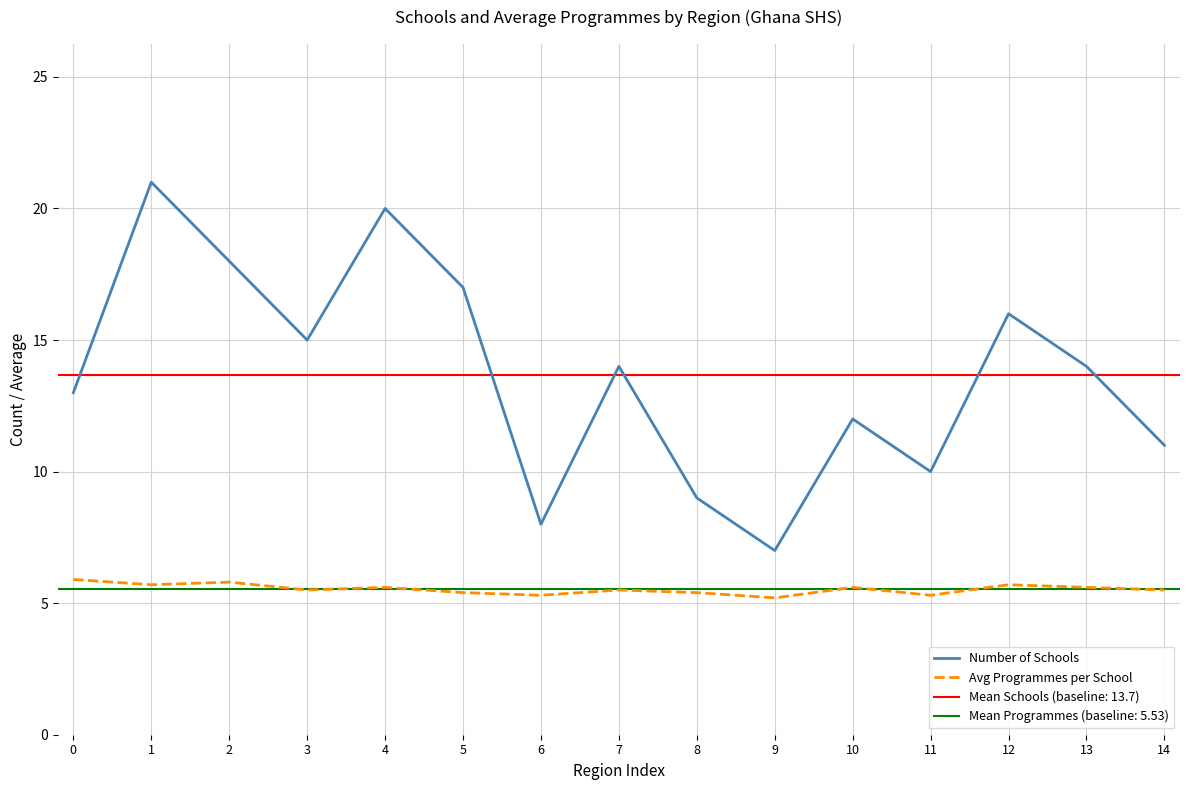

At how many categories does at least one series exceed 7?

14